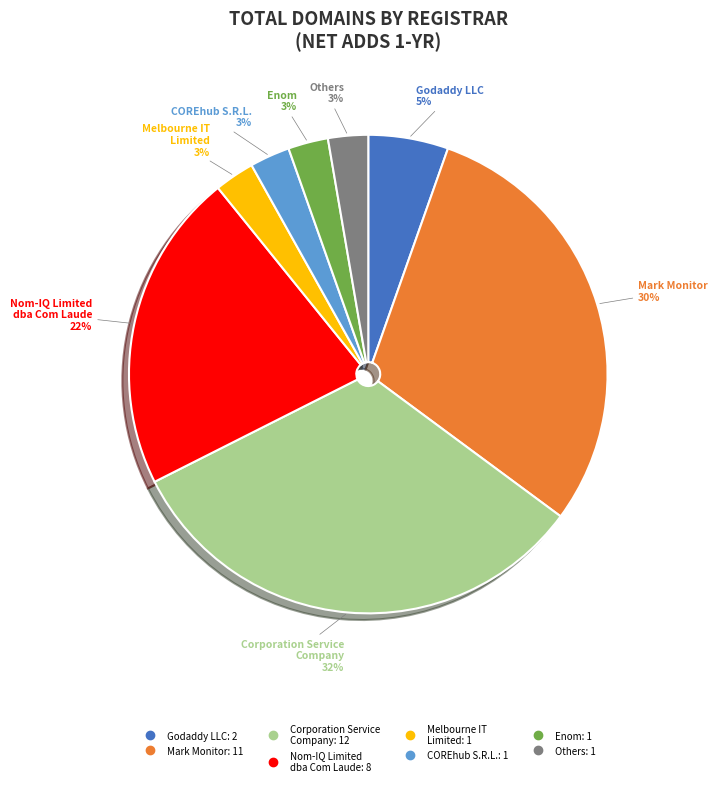

Does any single category account for the majority?

No